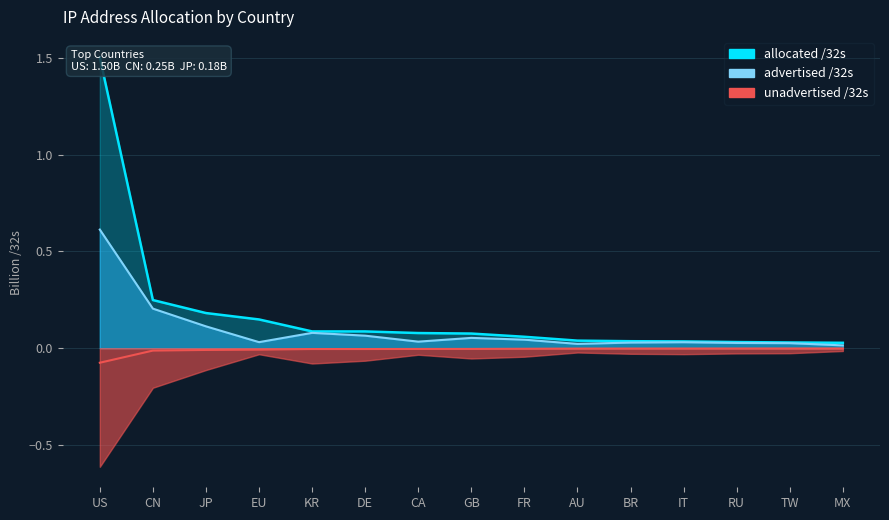

Between BR and IT, which series saw the biggest shift?

advertised /32s